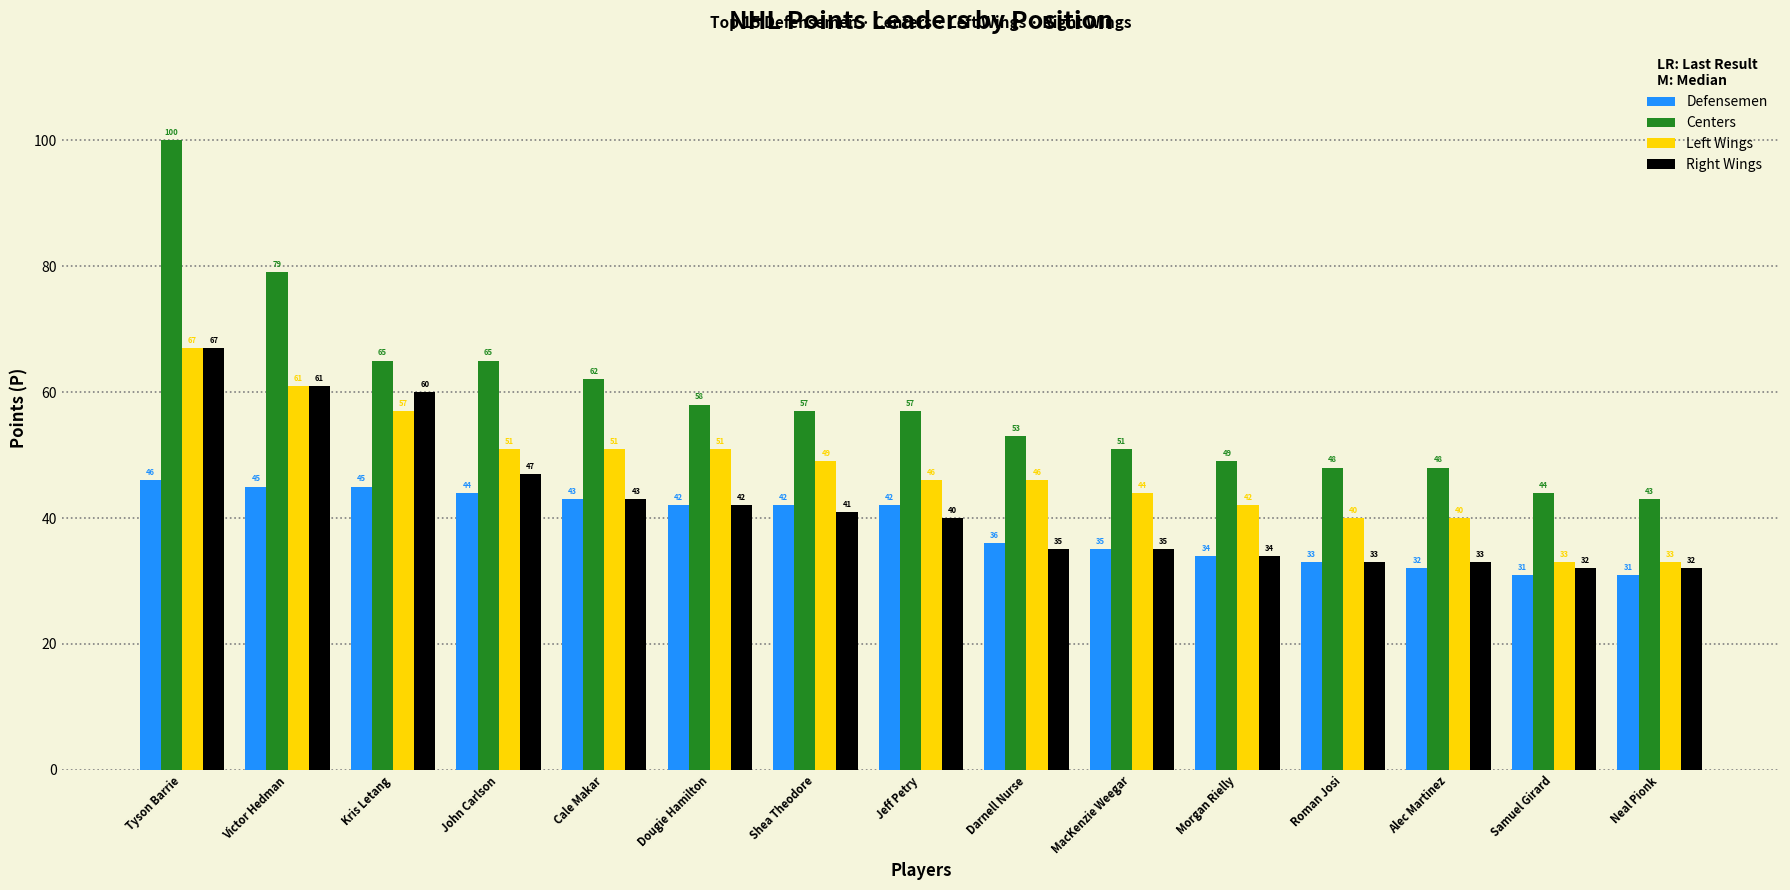

Does the chart contain stacked bars?

No